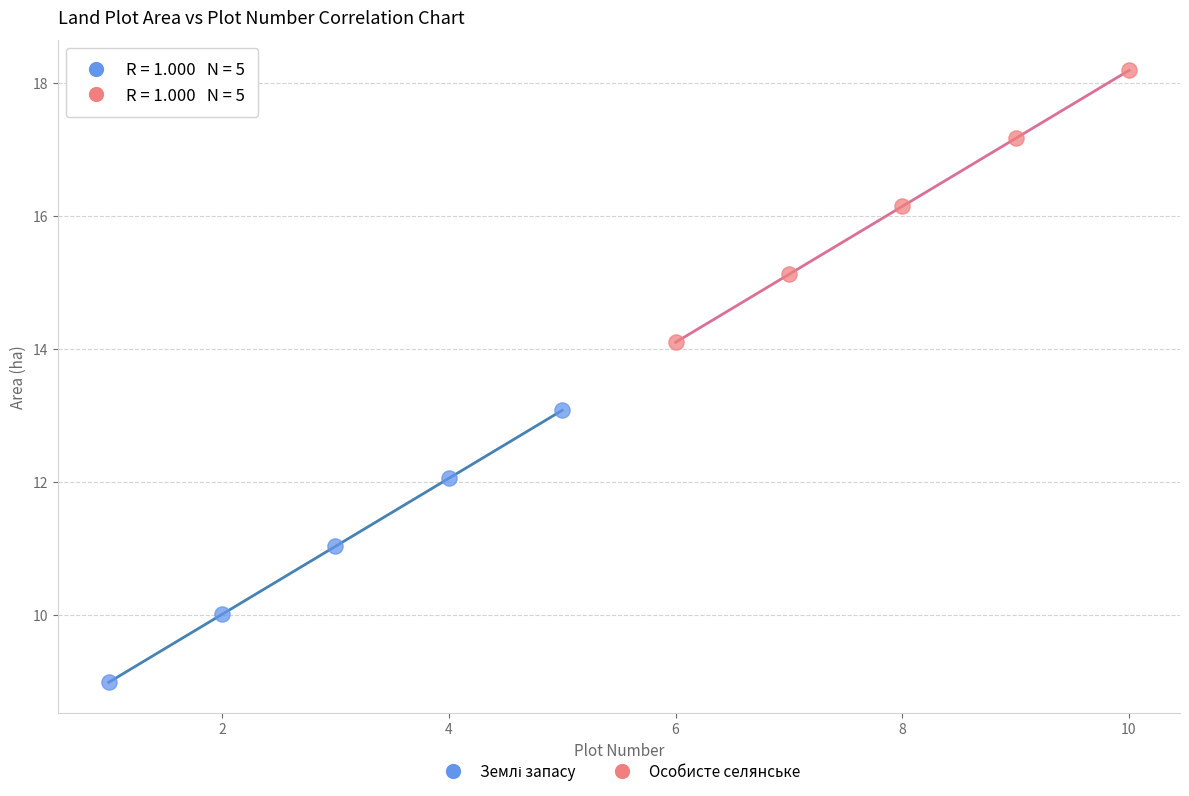

Which series contains the highest Y value?

Особисте селянське